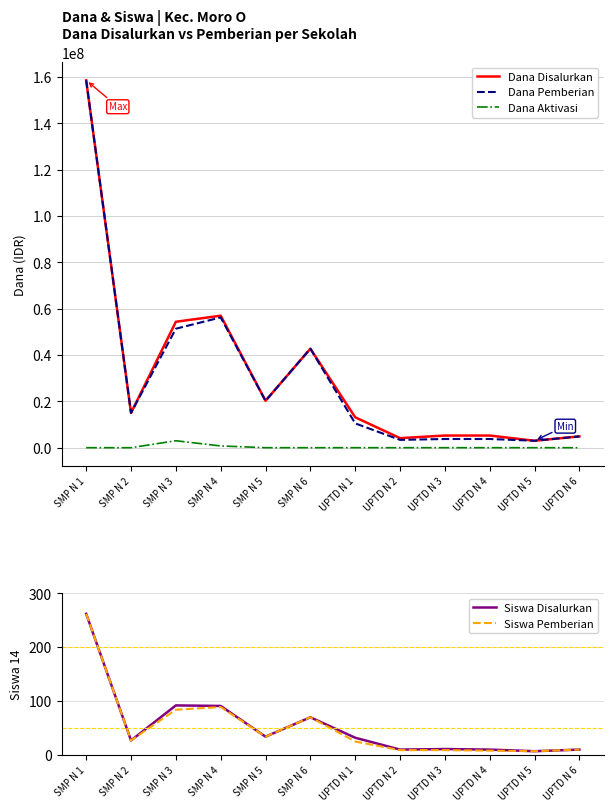

How many lines are shown in the chart?

5